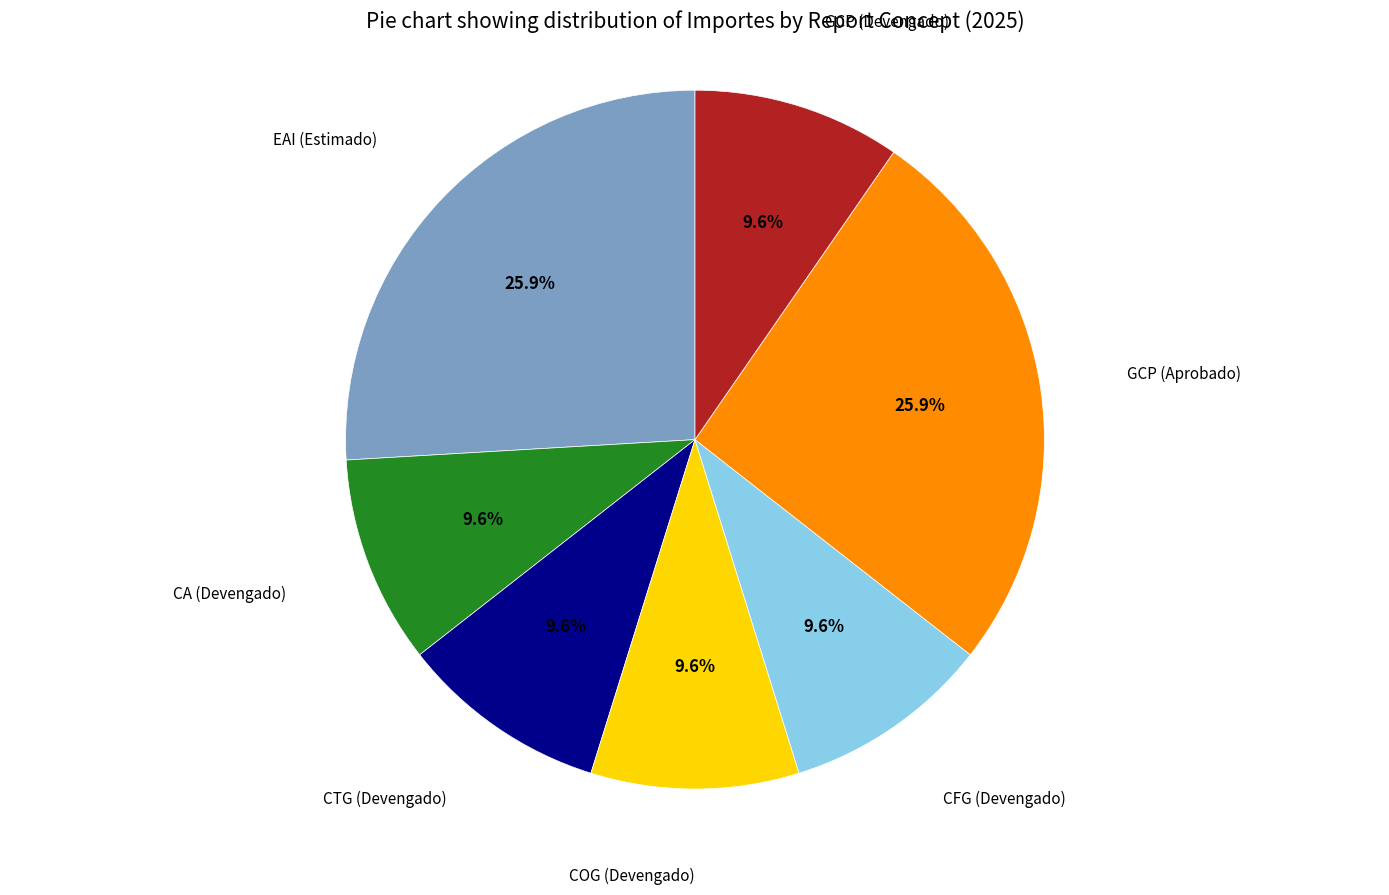

True or false: GCP (Aprobado) accounts for 34% of the total.

False